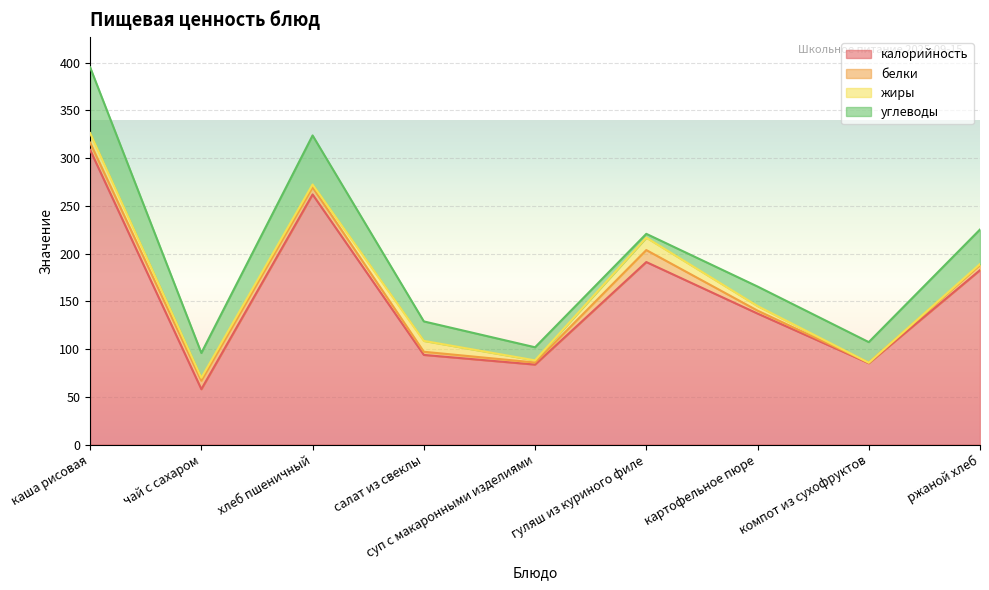

What is the difference between the highest and lowest values at салат из свеклы?

90.6